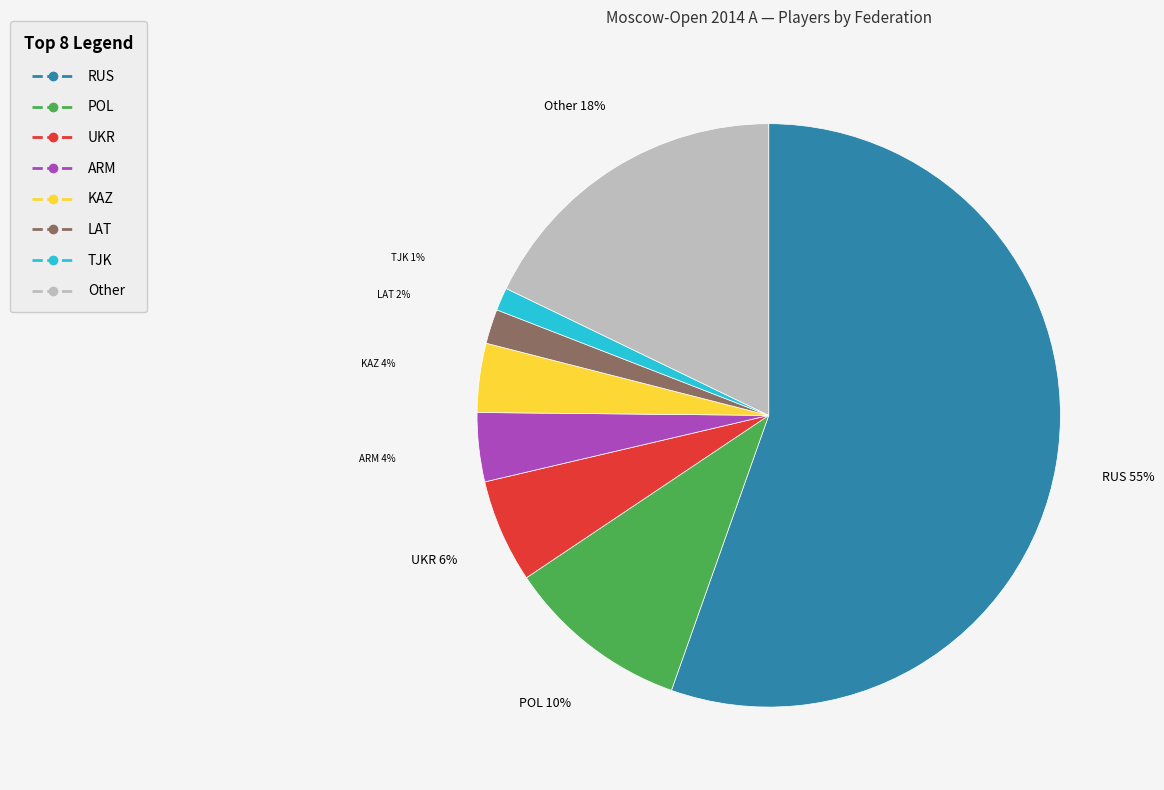

Do RUS and POL together represent more than half of the pie?

Yes